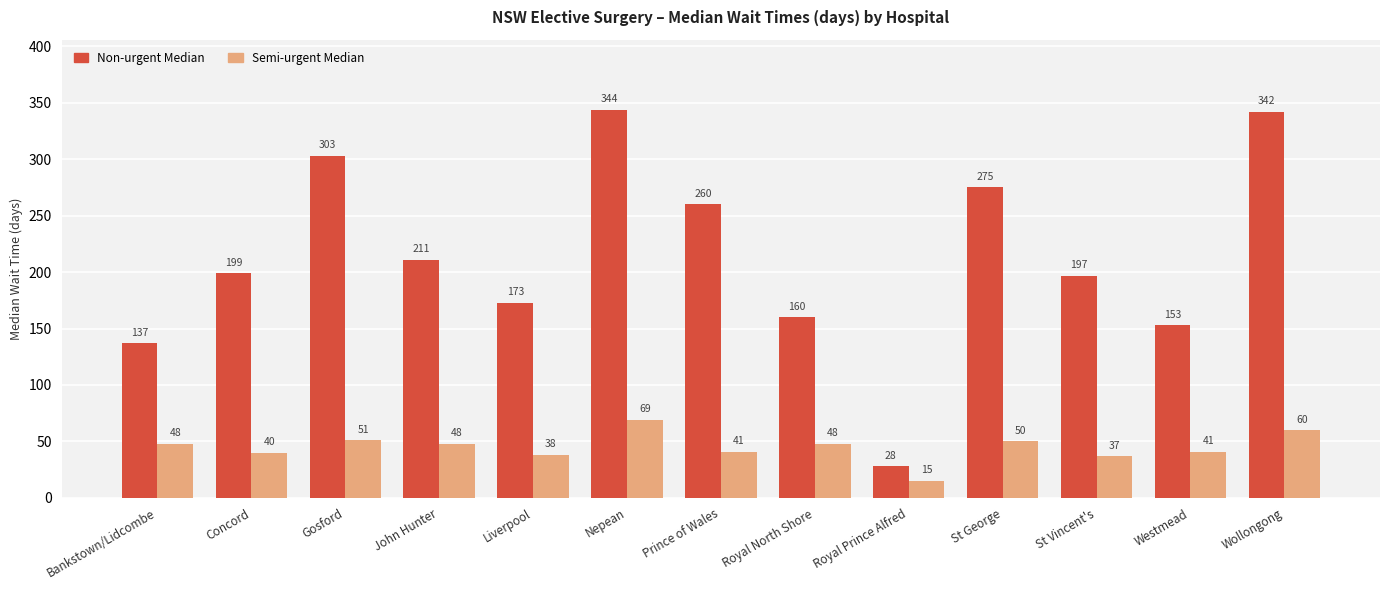

Does the chart contain any negative values?

No